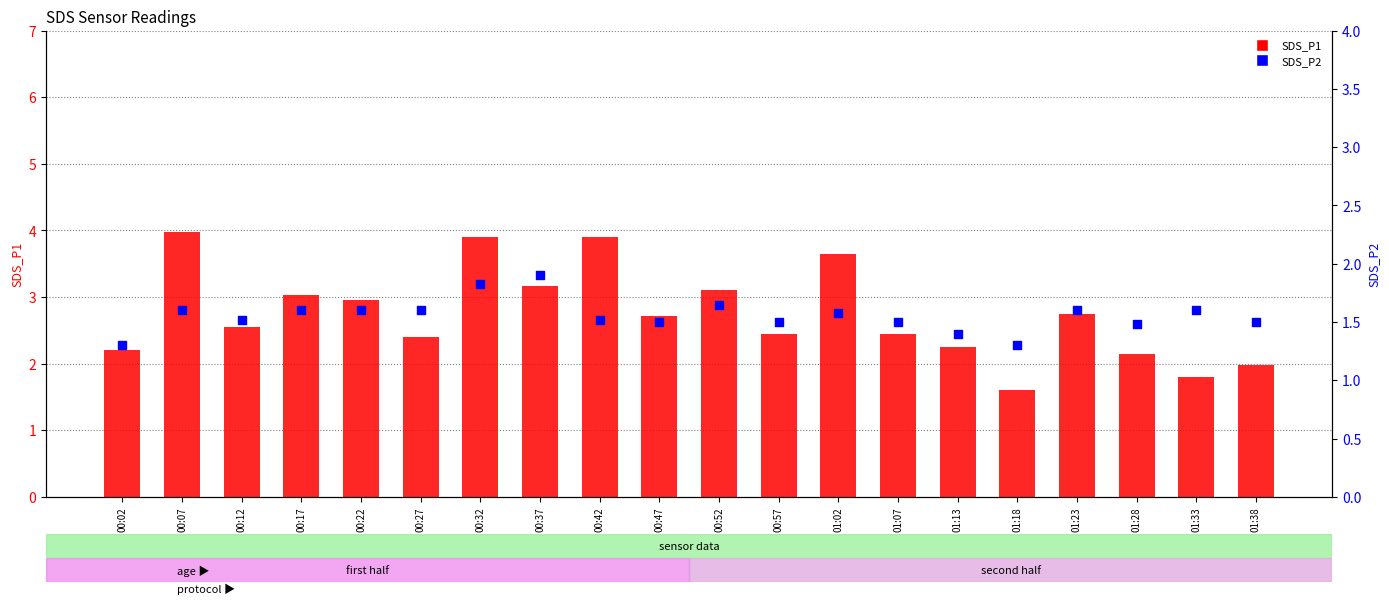

What are all the series names shown in the legend?

SDS_P1, SDS_P2